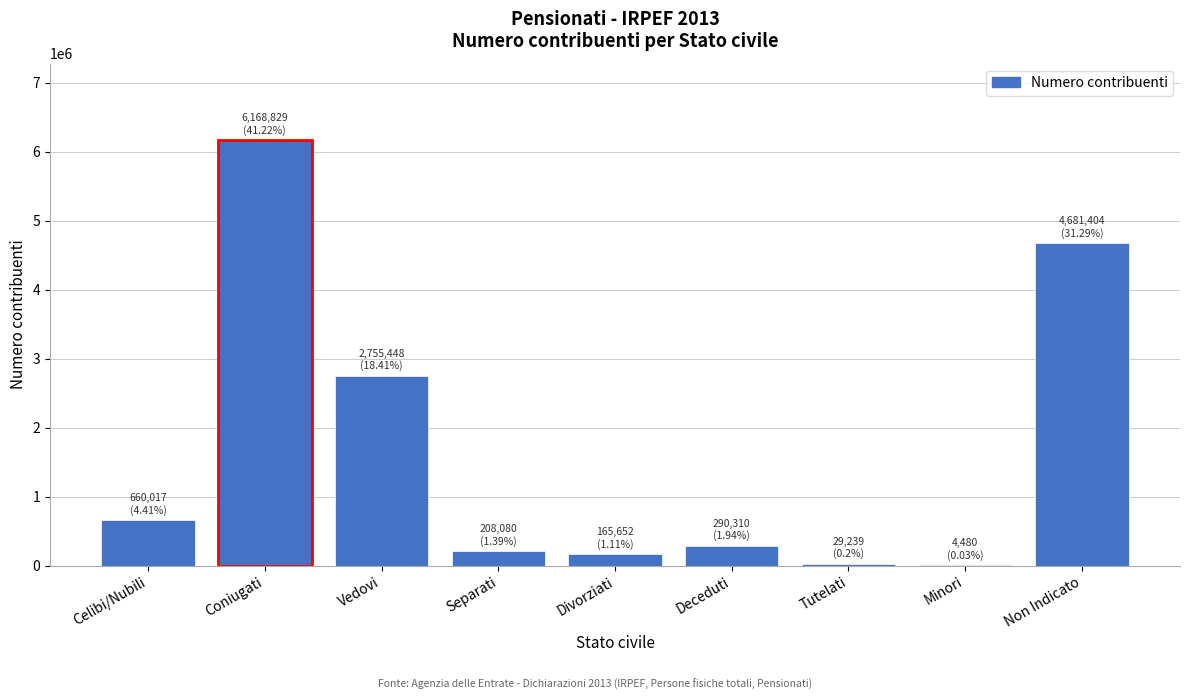

What is the change in value from Celibi/Nubili to Deceduti?

-369707